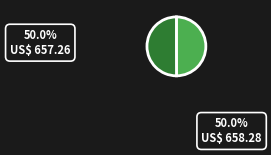

How many slices are in this pie chart?

2